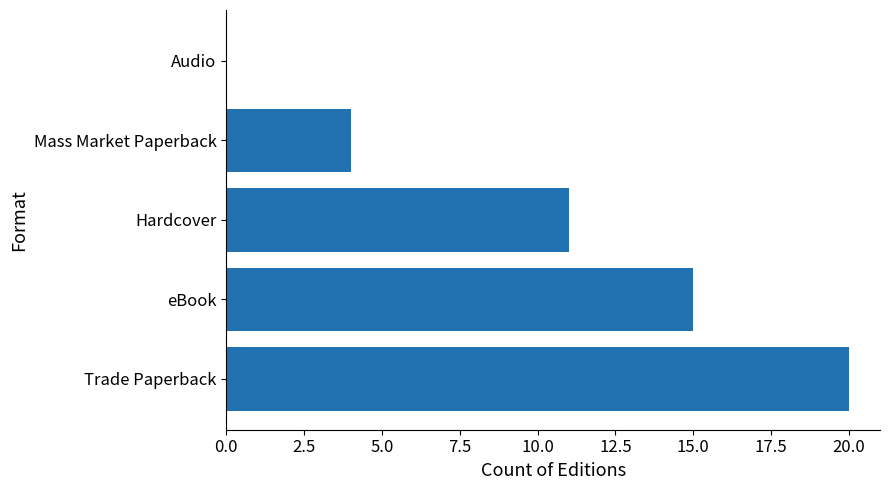

How many series are shown in this chart?

1